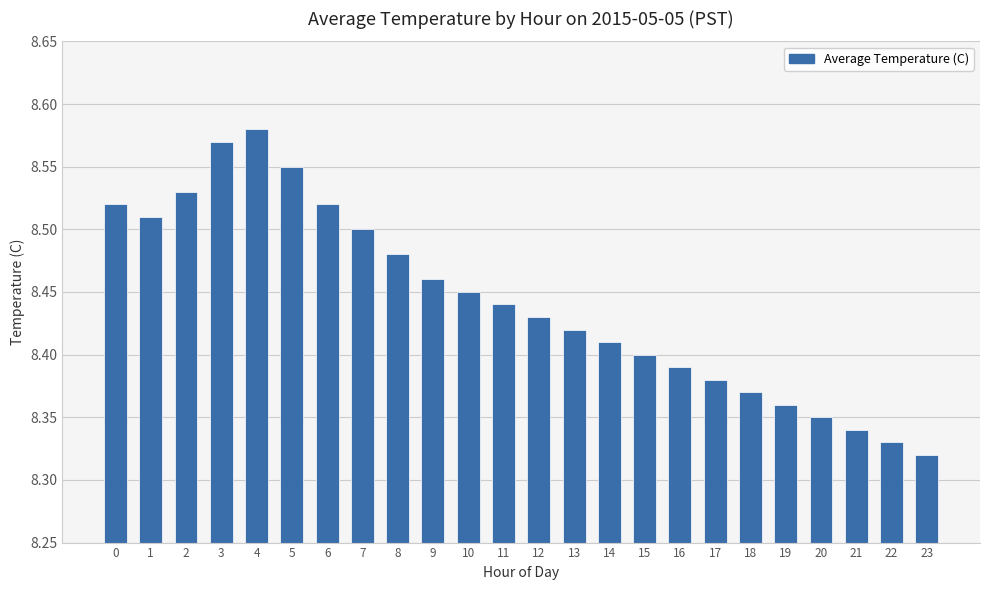

What is the sum of the values at 10 and 2?

17.0